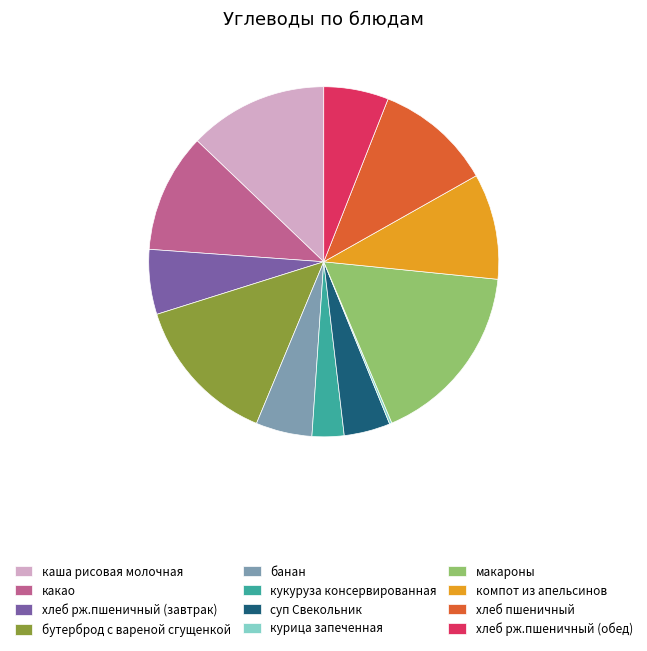

Is the sum of компот из апельсинов and хлеб пшеничный greater than half?

No